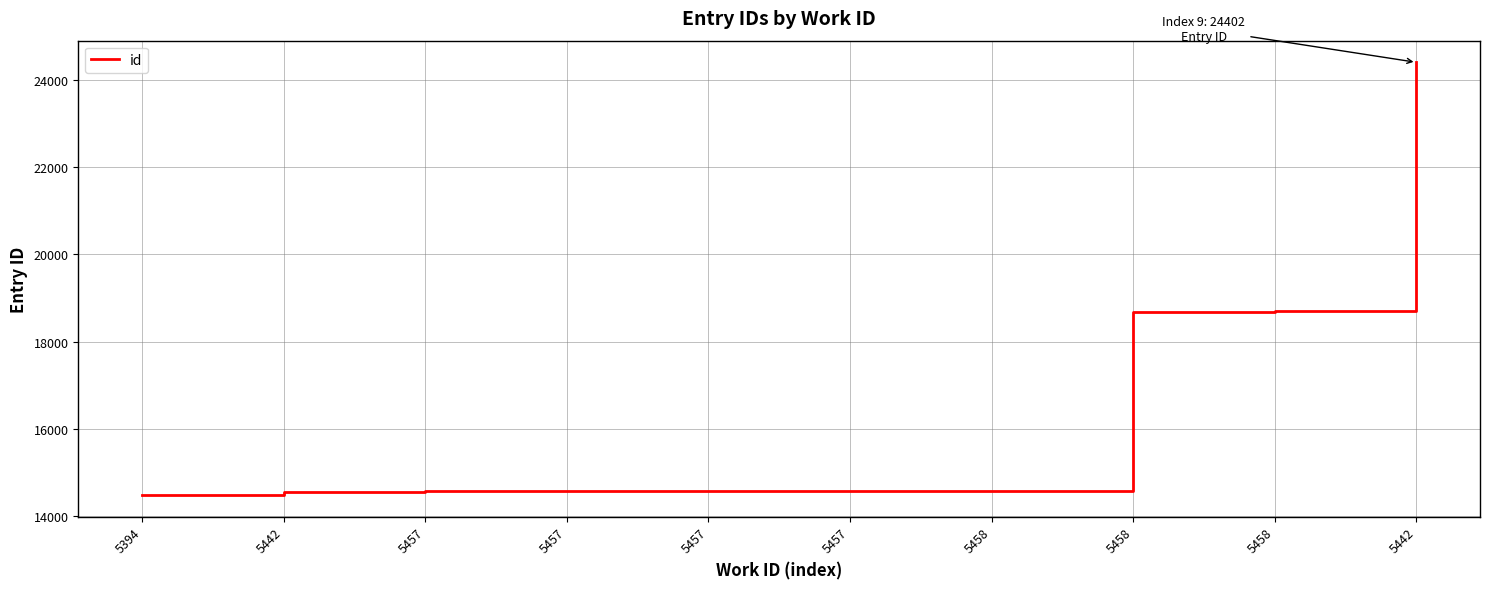

What is the minimum value shown in the chart?

14486